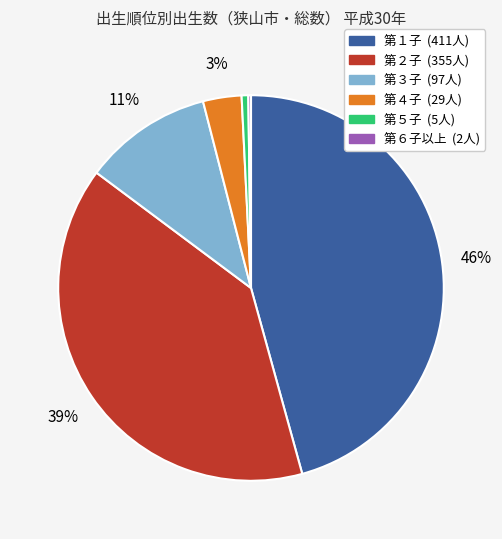

Is the sum of 第３子 and 第４子 greater than half?

No